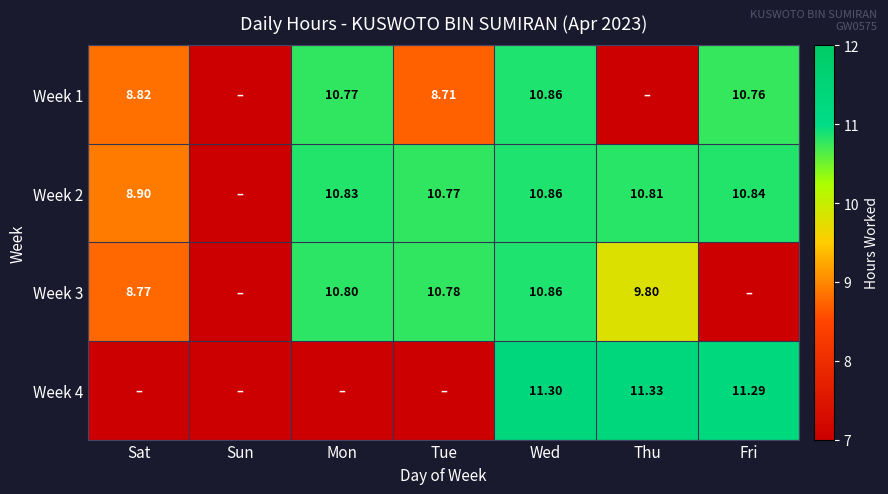

Rank the categories by Week 3 value from lowest to highest.

Sun, Fri, Sat, Thu, Tue, Mon, Wed